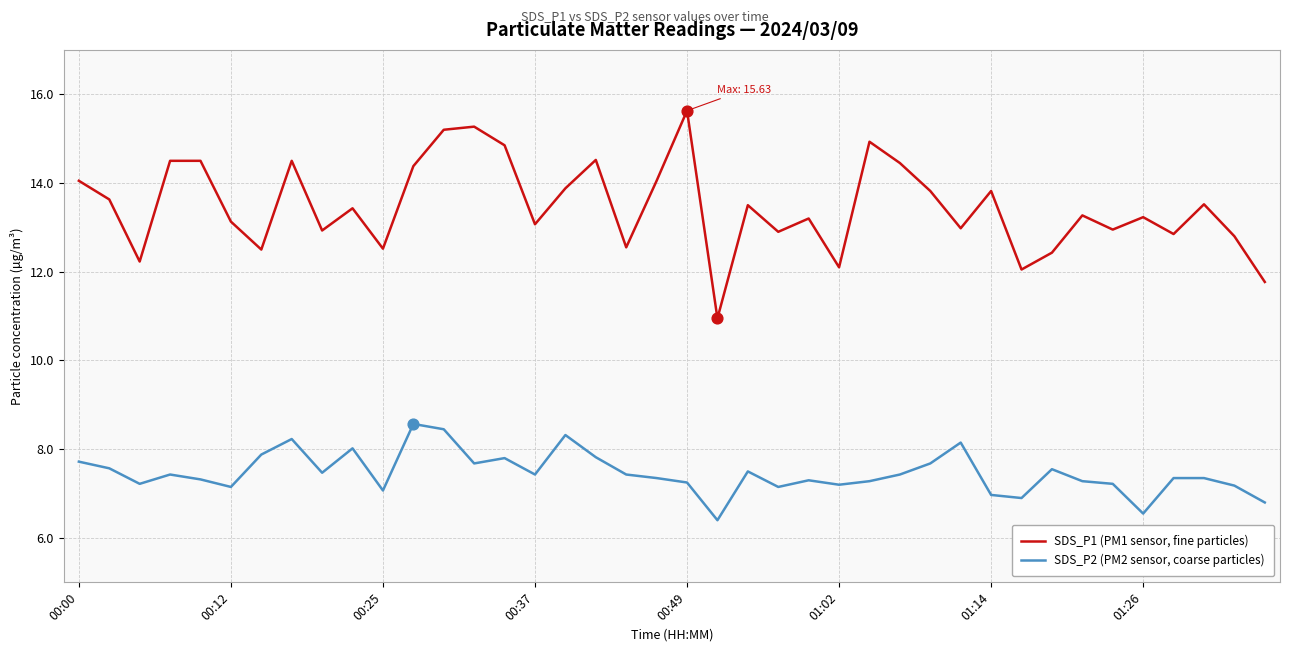

Which series has the largest range (max minus min)?

SDS_P1 (PM1 sensor, fine particles)